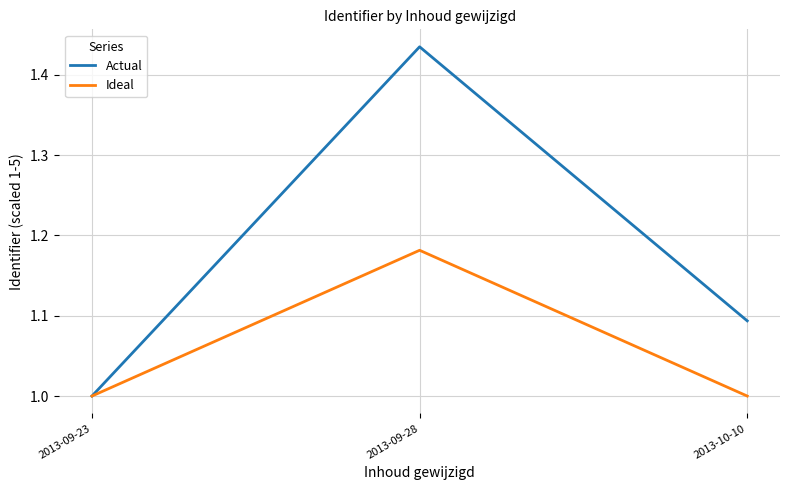

The value of Actual at 2013-09-23 is 0.6. True or false?

False